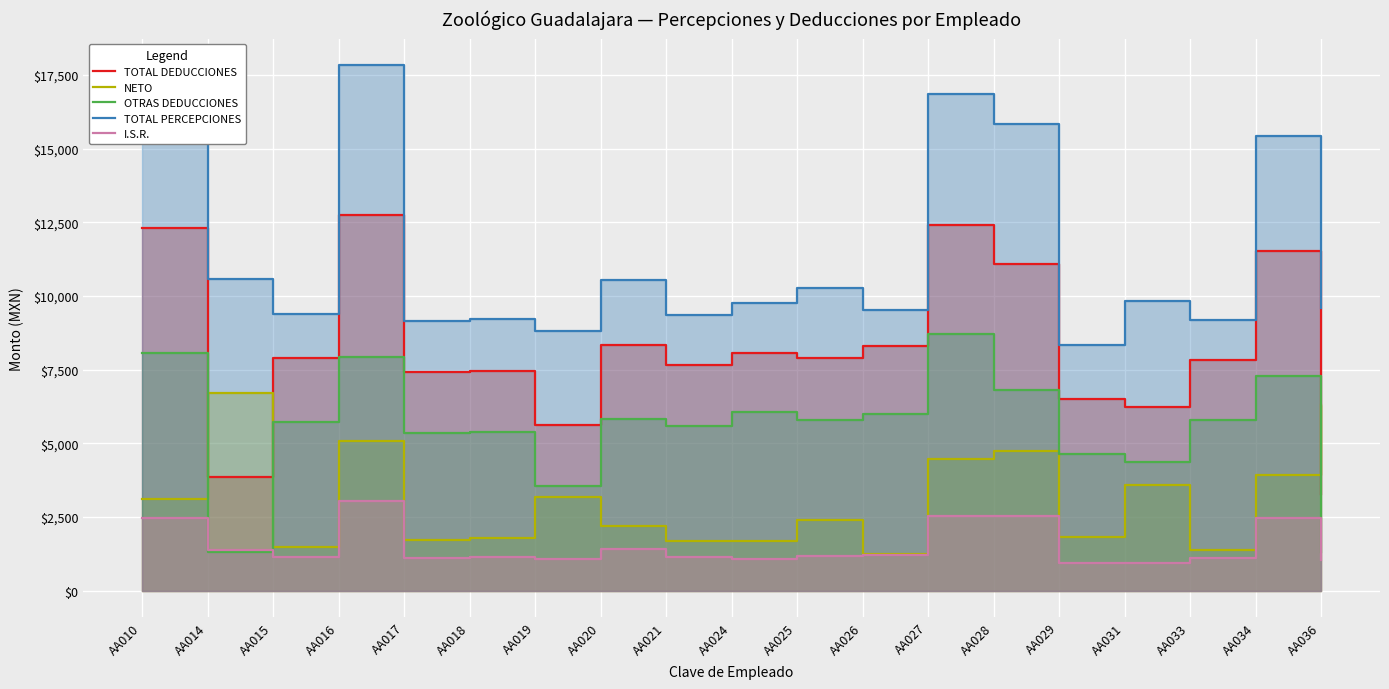

Does the chart display data point markers on the line(s)?

No